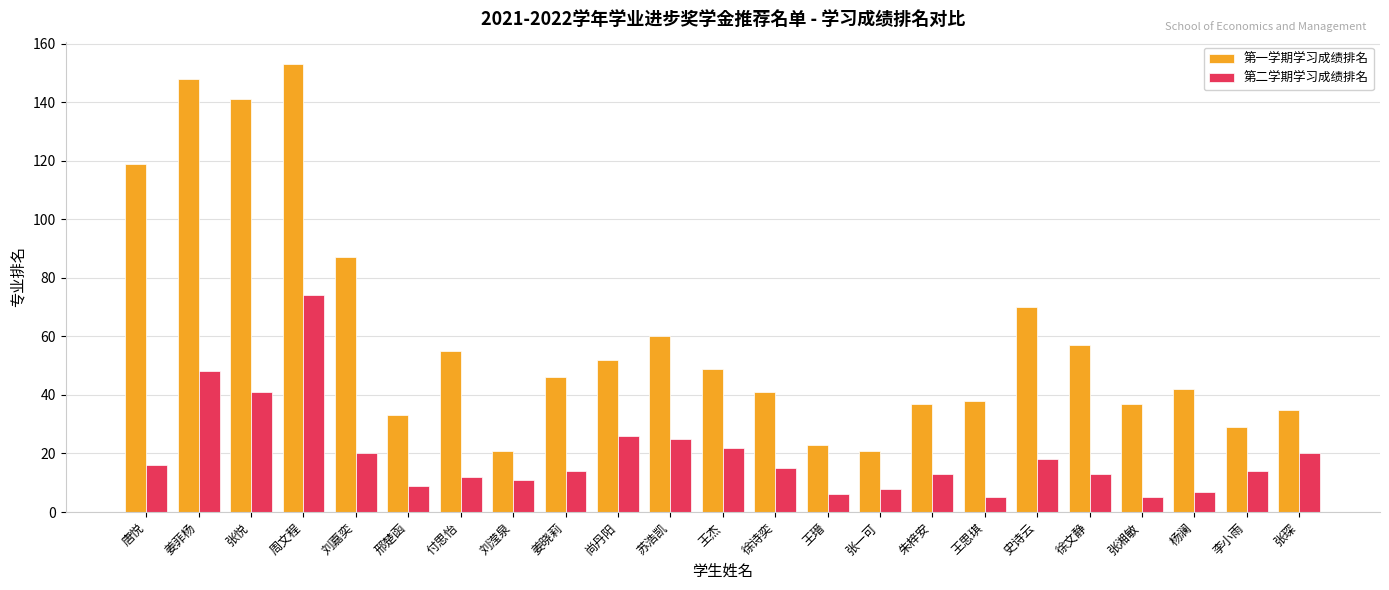

How many distinct data groups are displayed?

2